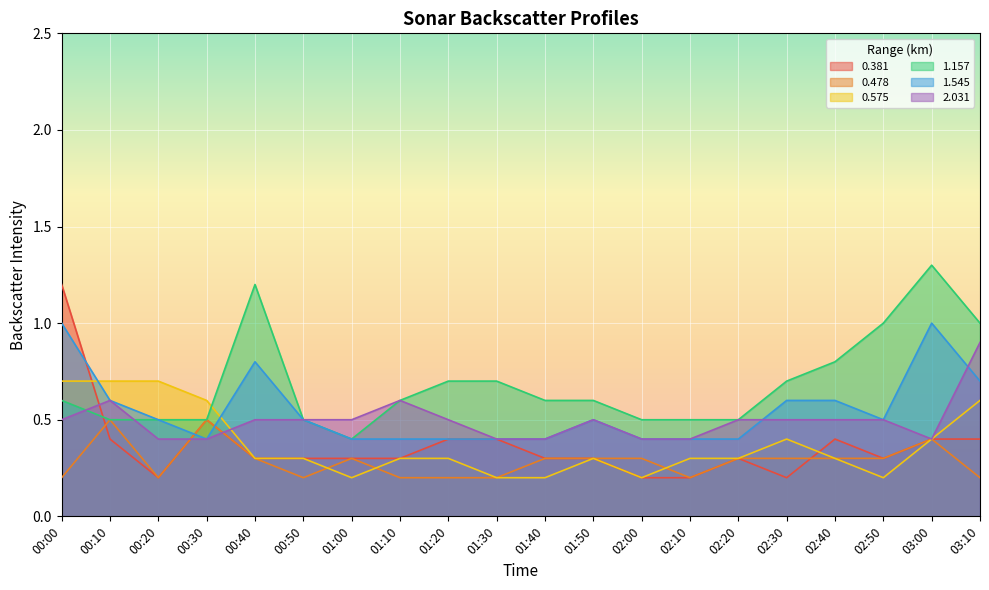

Rank the series at 03:00 from lowest to highest value.

0.381, 0.478, 0.575, 2.031, 1.545, 1.157